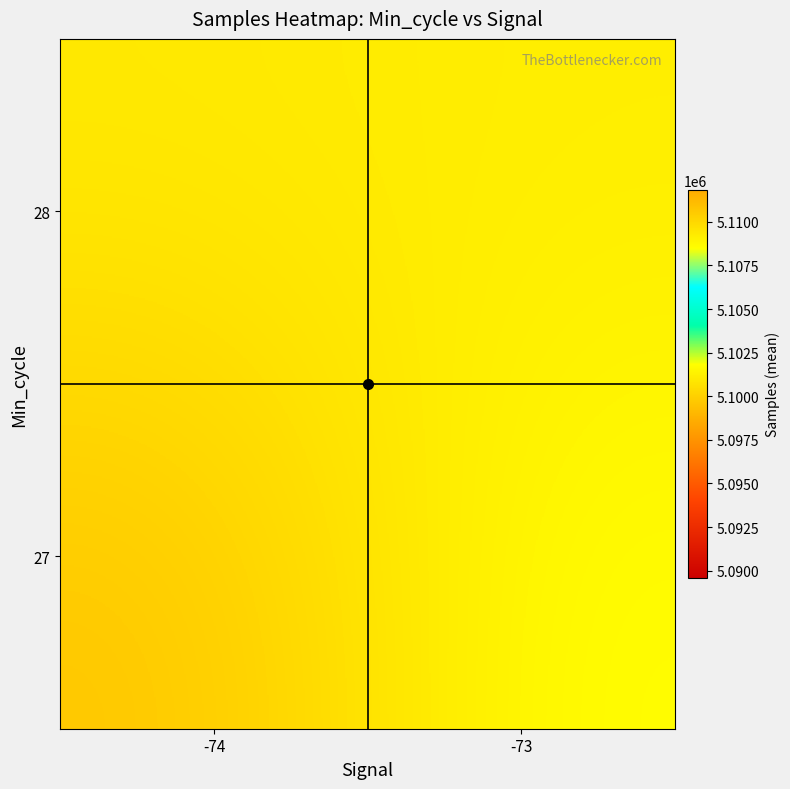

List the series in order of their peak value, lowest first.

28, 27